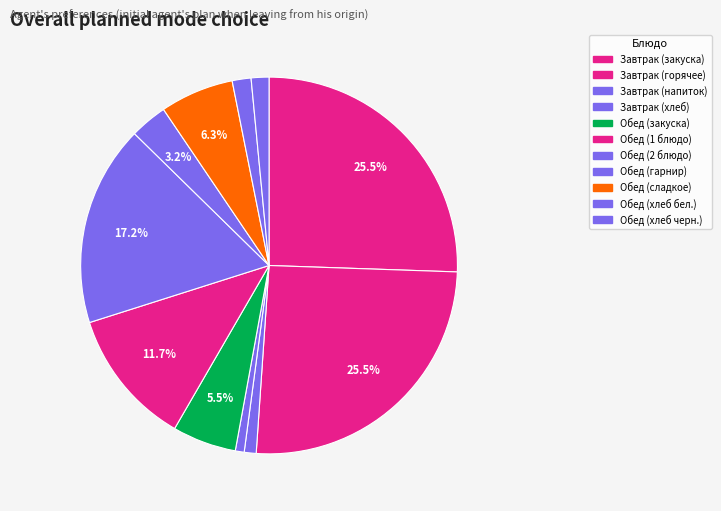

Count the number of slices in the pie.

11